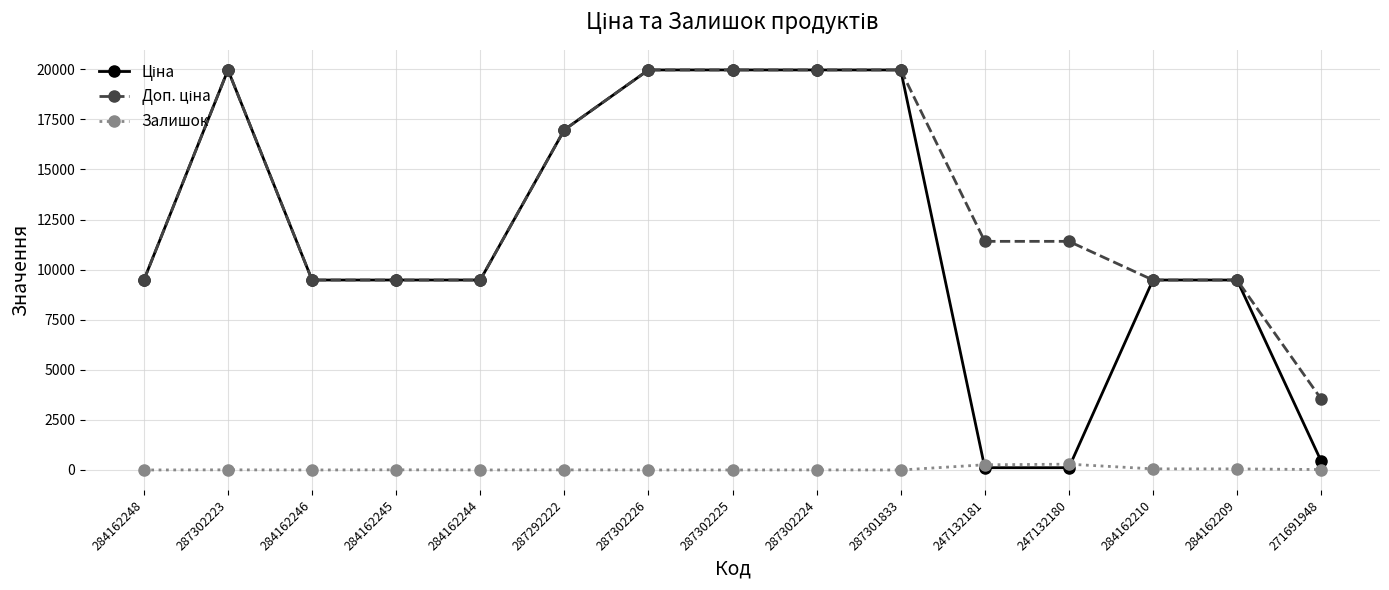

True or false: Залишок has a value of 260.0 at 247132181.

True